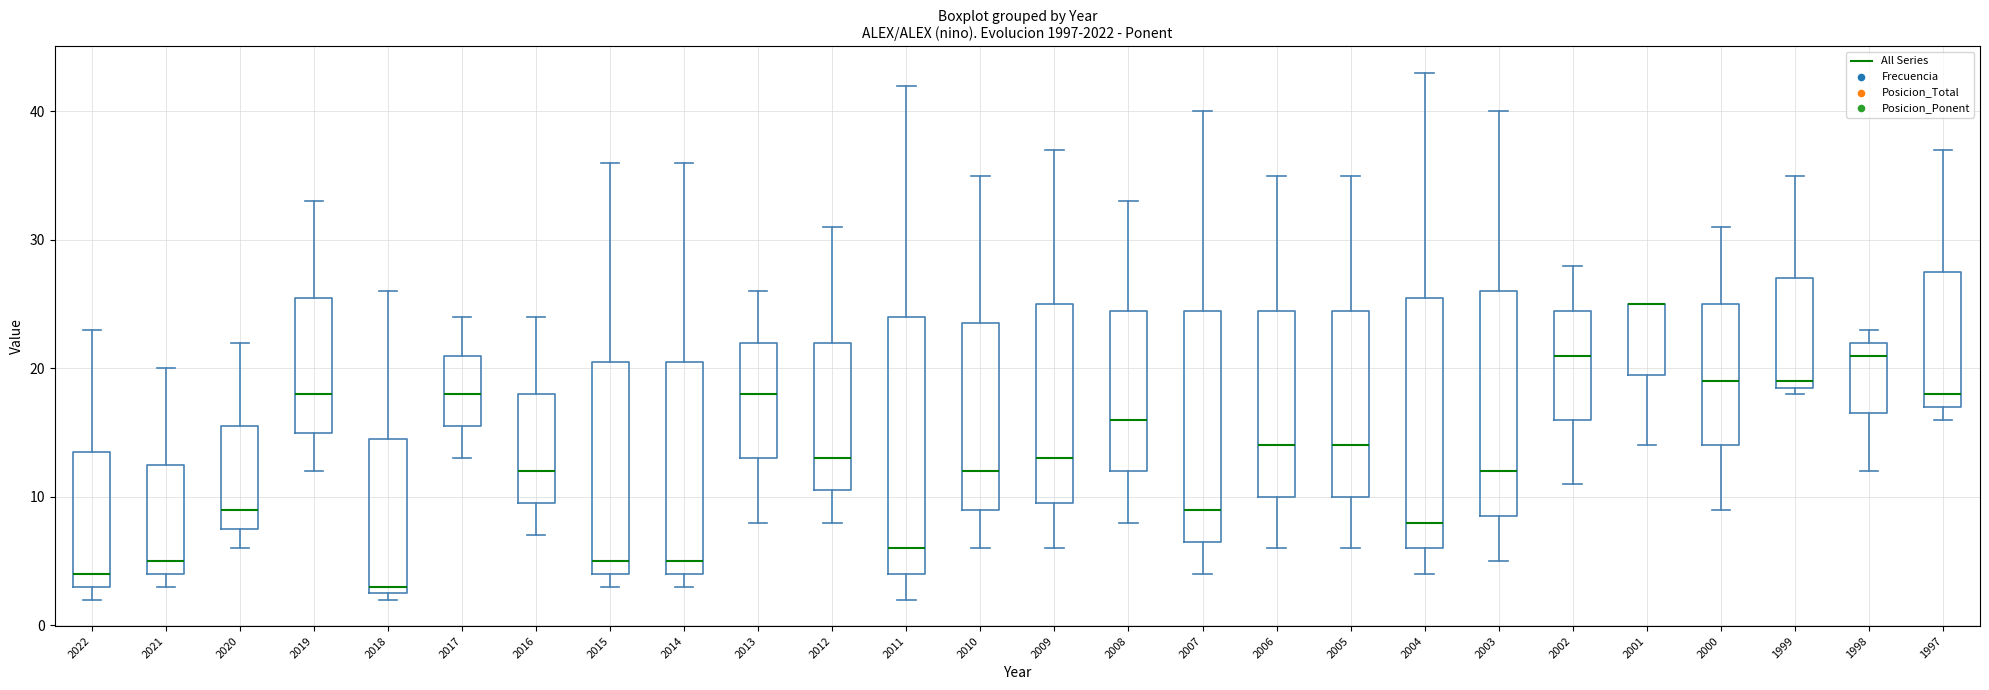

Where does the upper whisker of the box at x = 2022 end on the y-axis? The values are not printed on the chart, so give them approximately, as read against the axis.

23